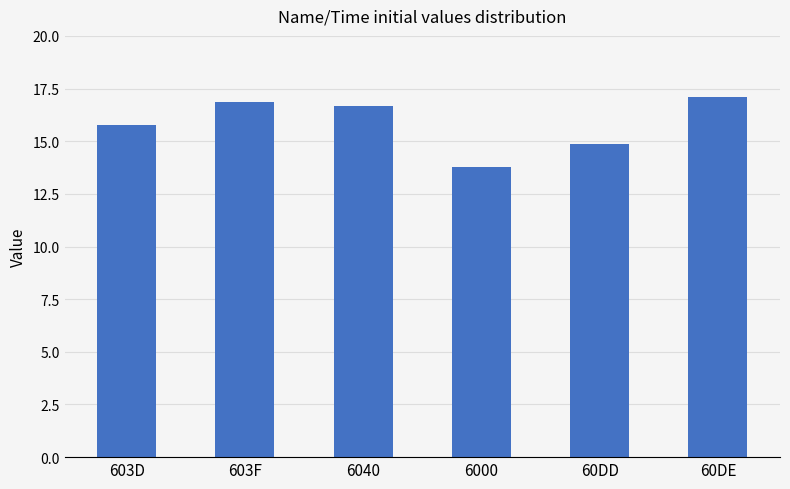

Count the number of data series in this chart.

1